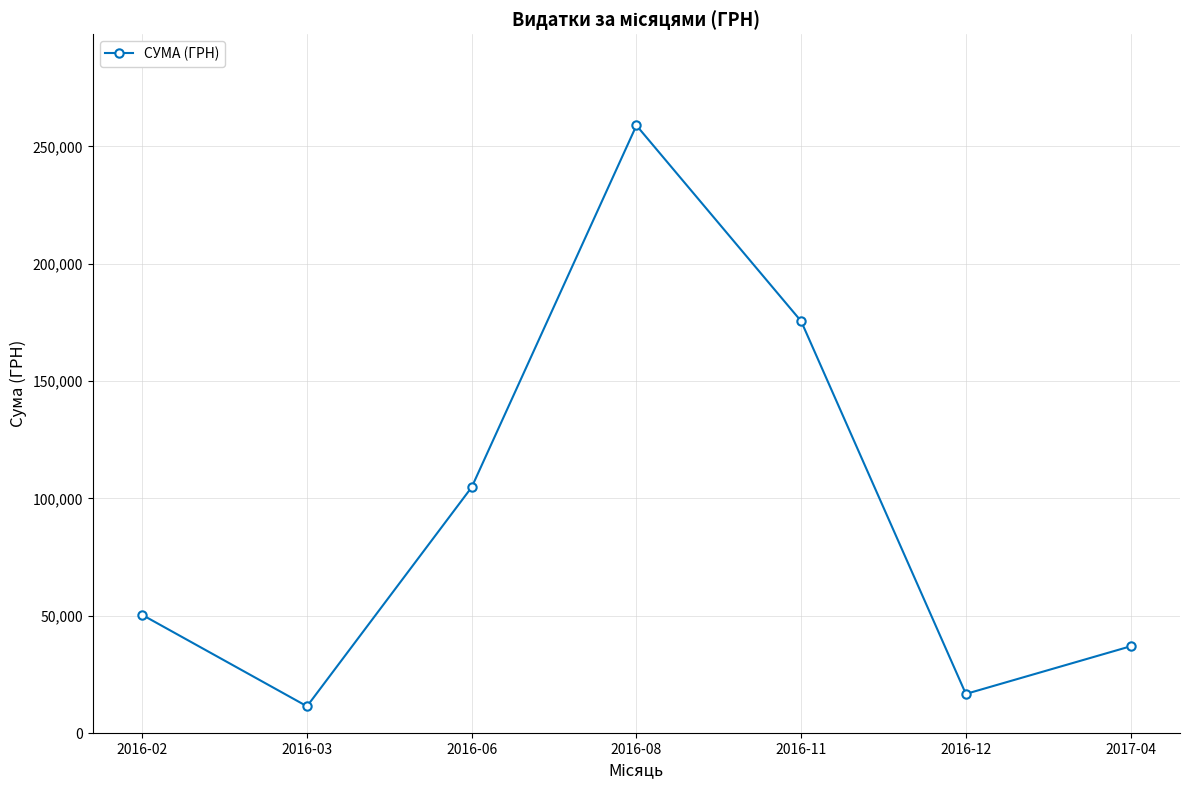

What is the minimum value shown in the chart?

11416.1